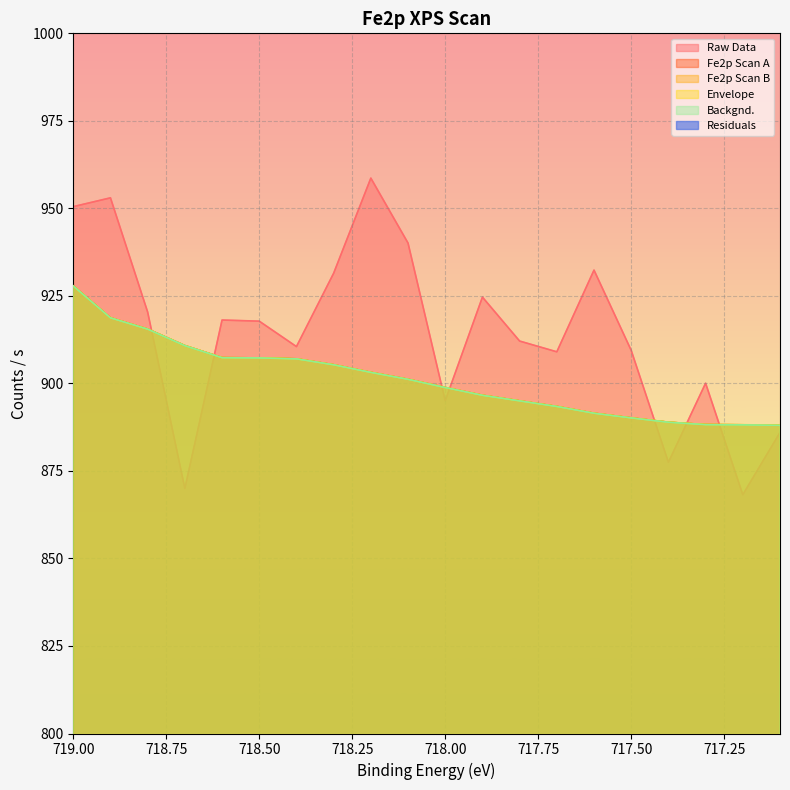

At which category is the sum across all series the highest?

719.0